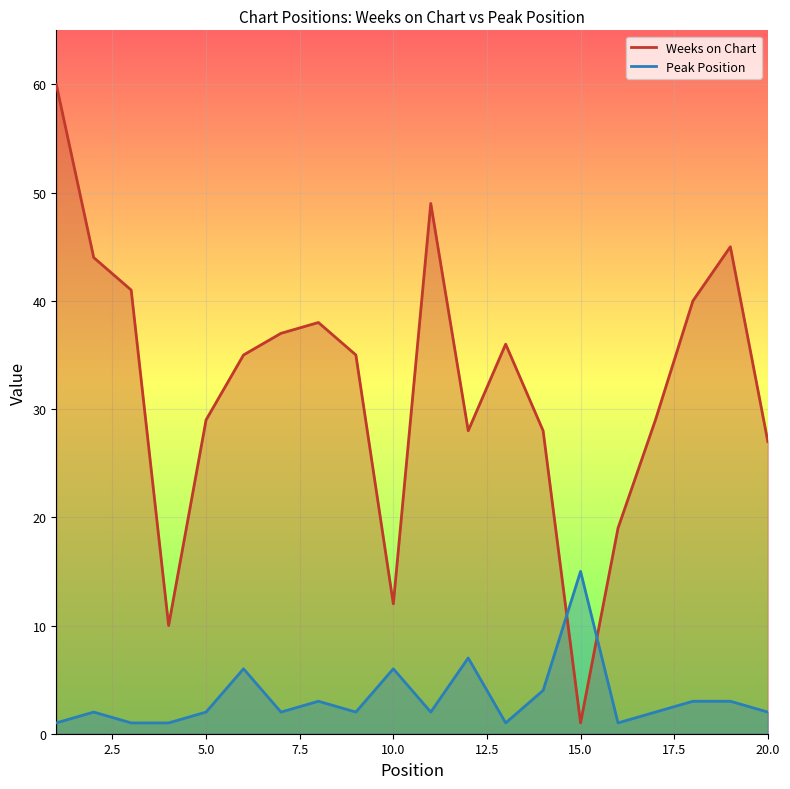

Rank the series at 9 from lowest to highest value.

Peak Position, Weeks on Chart